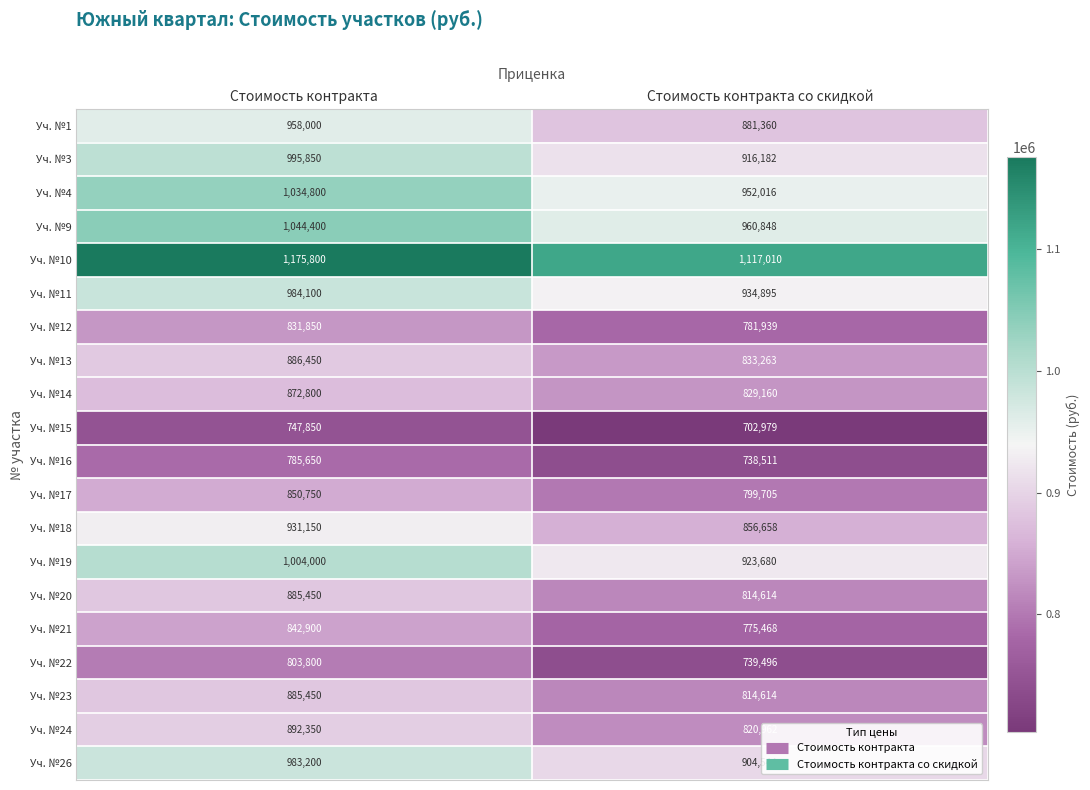

Which series has the largest range (max minus min)?

Уч. №9